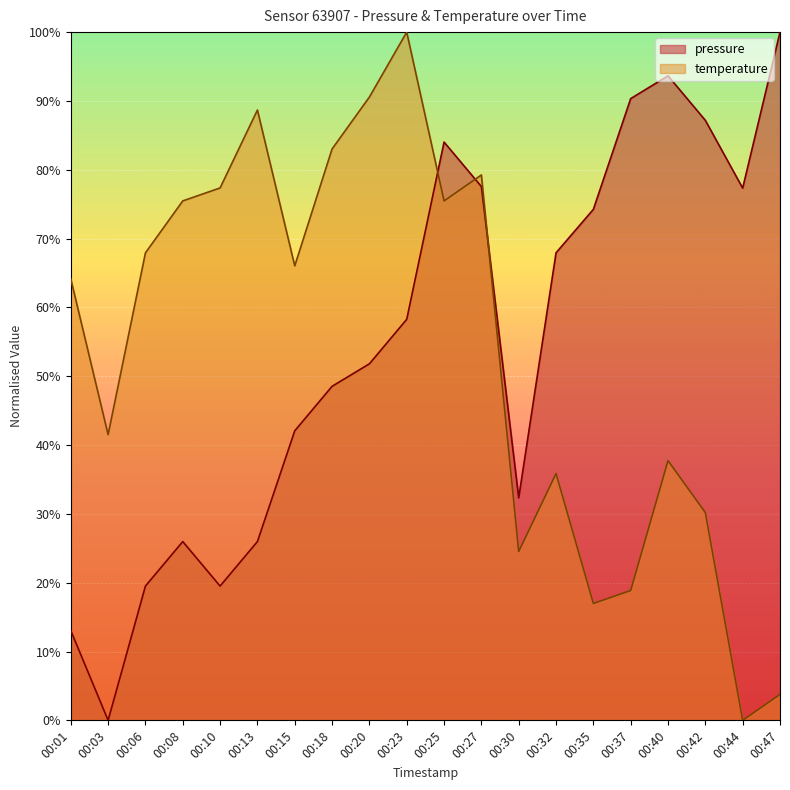

How many positive values does the temperature series have?

19